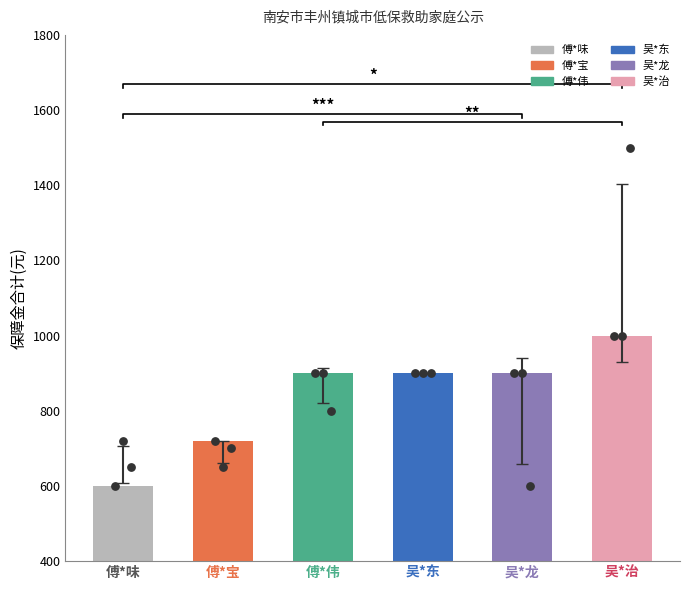

What is the total value across all series at 傅*味?

601